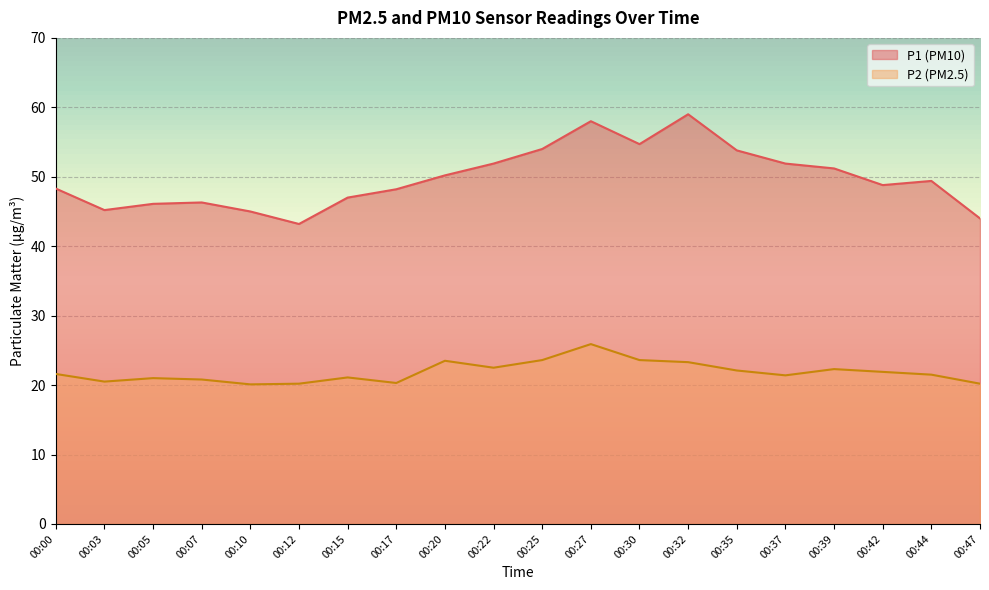

Which category has the highest value in the P1 series?

00:32